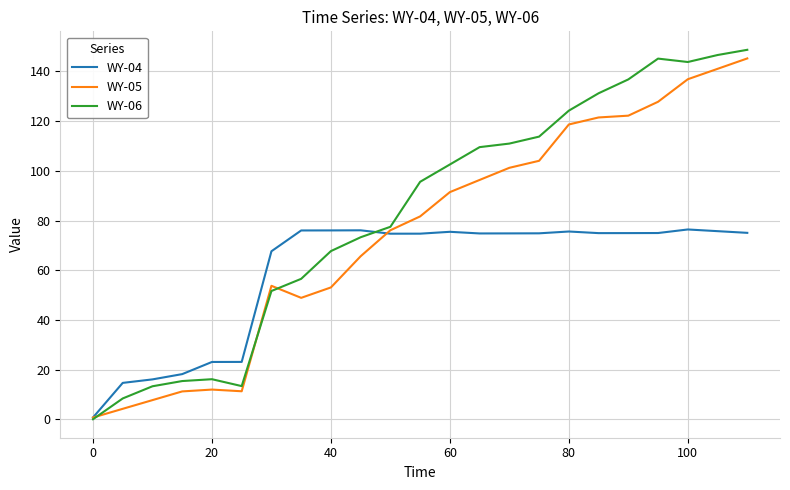

How many lines are shown in the chart?

3